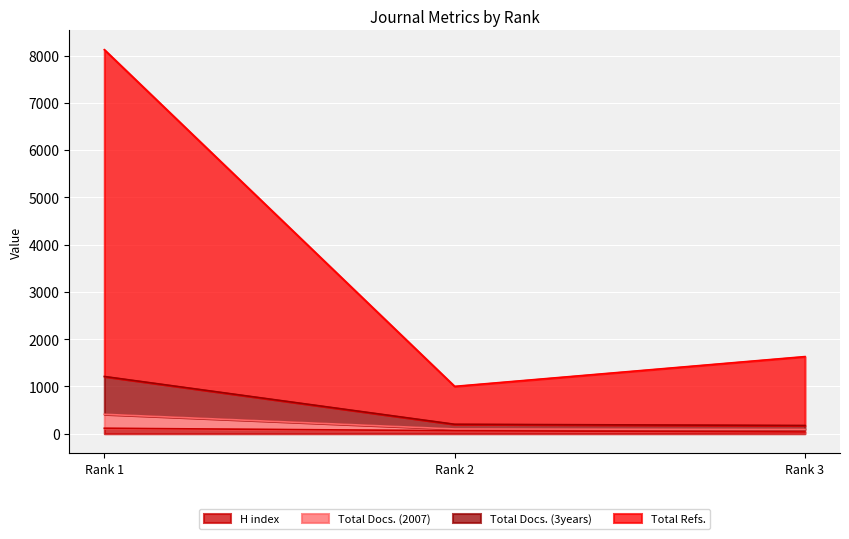

At how many categories does at least one series exceed 3423?

1